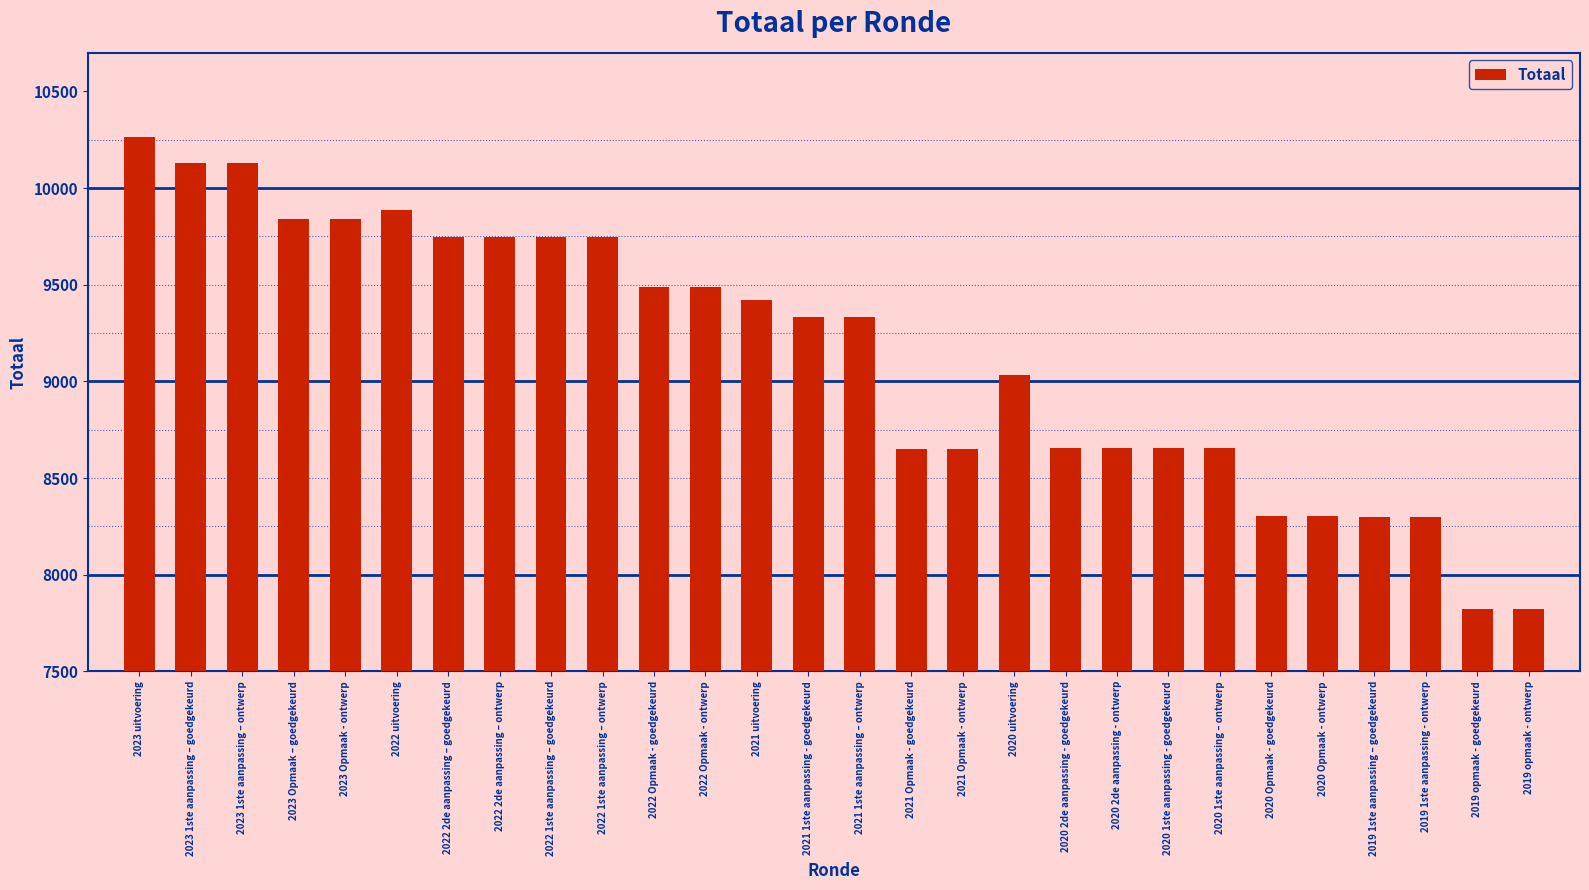

What is the maximum value shown in the chart?

10267